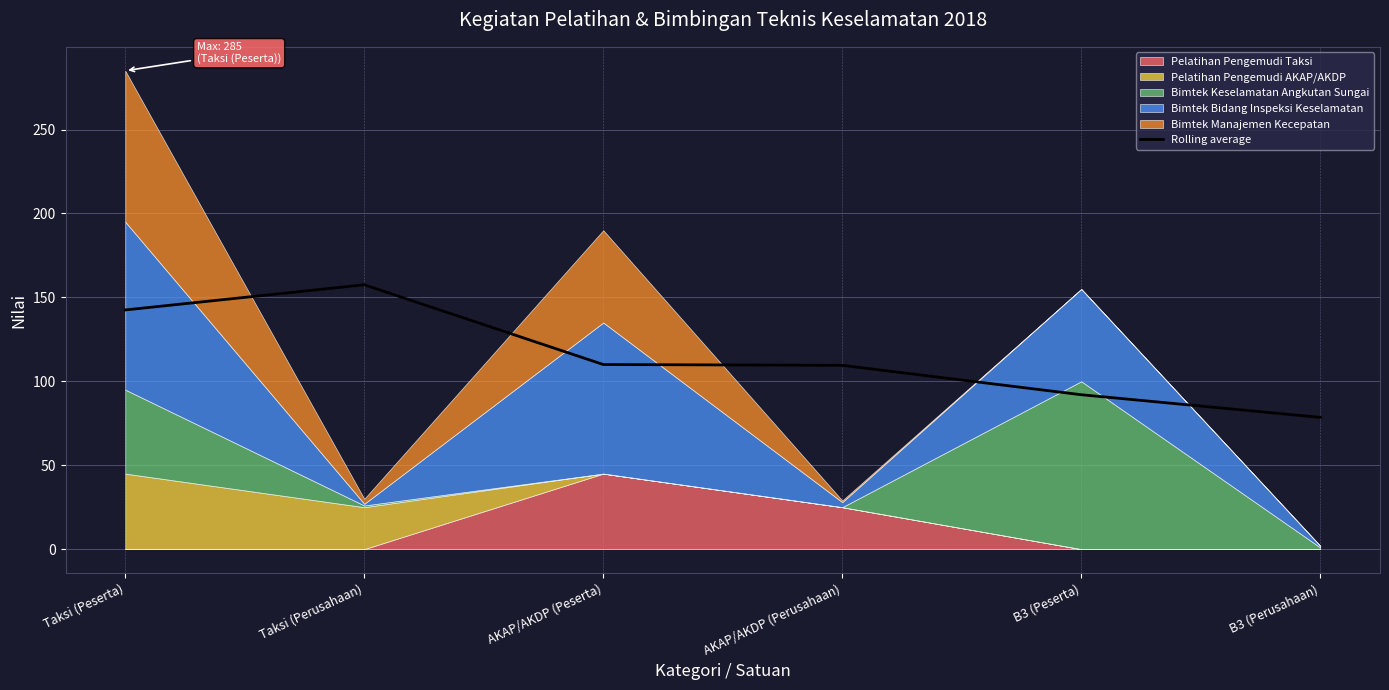

What is the change in value from Taksi (Peserta) to Taksi (Perusahaan)?

+15.0